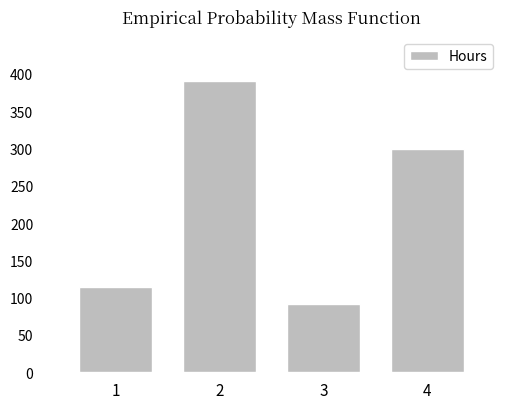

List the labels in order of value, smallest first.

3, 1, 4, 2